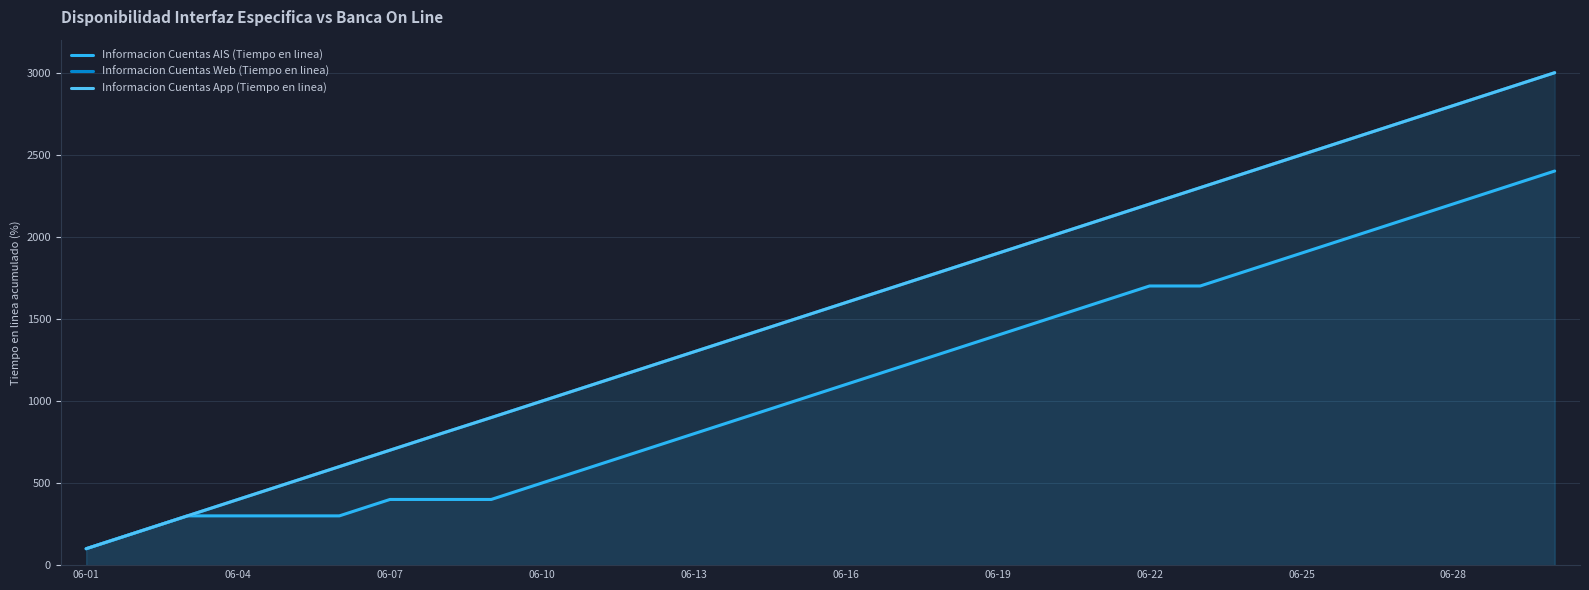

What are all the series names shown in the legend?

Informacion Cuentas AIS (Tiempo en linea), Informacion Cuentas Web (Tiempo en linea), Informacion Cuentas App (Tiempo en linea)